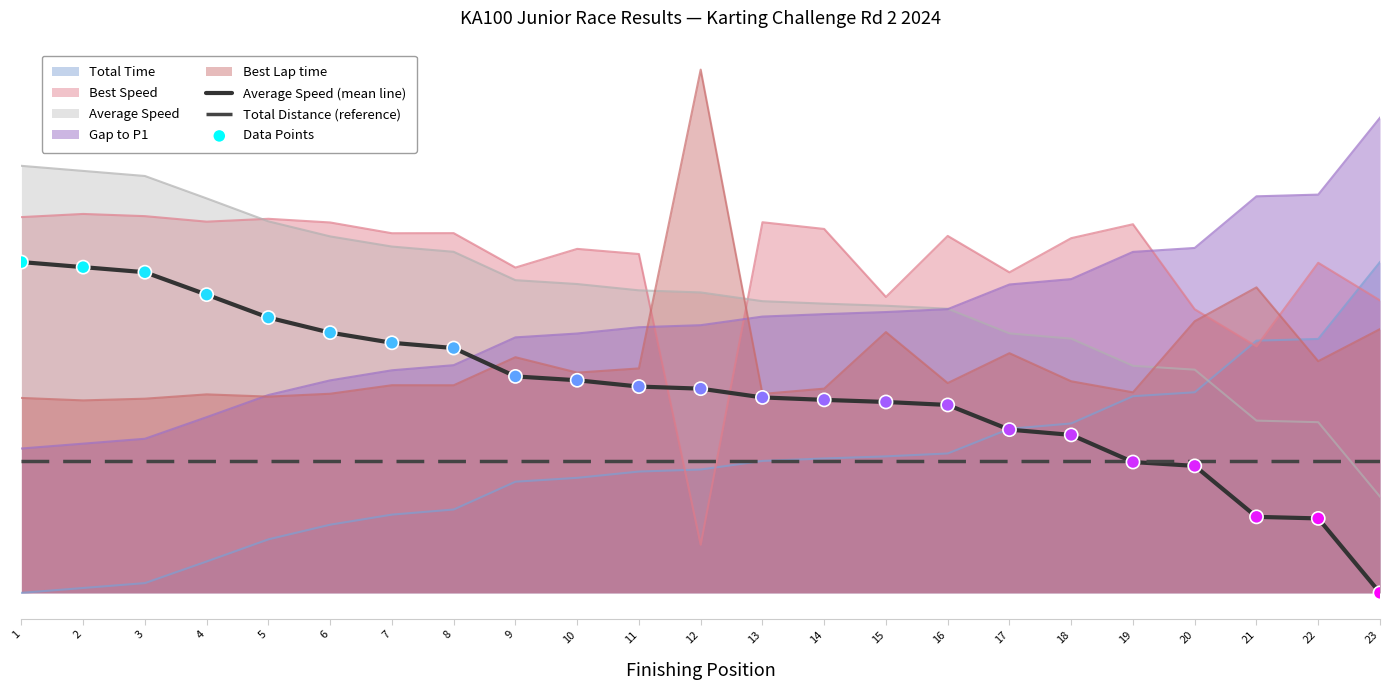

What is the total value across all series at 7?

1.1